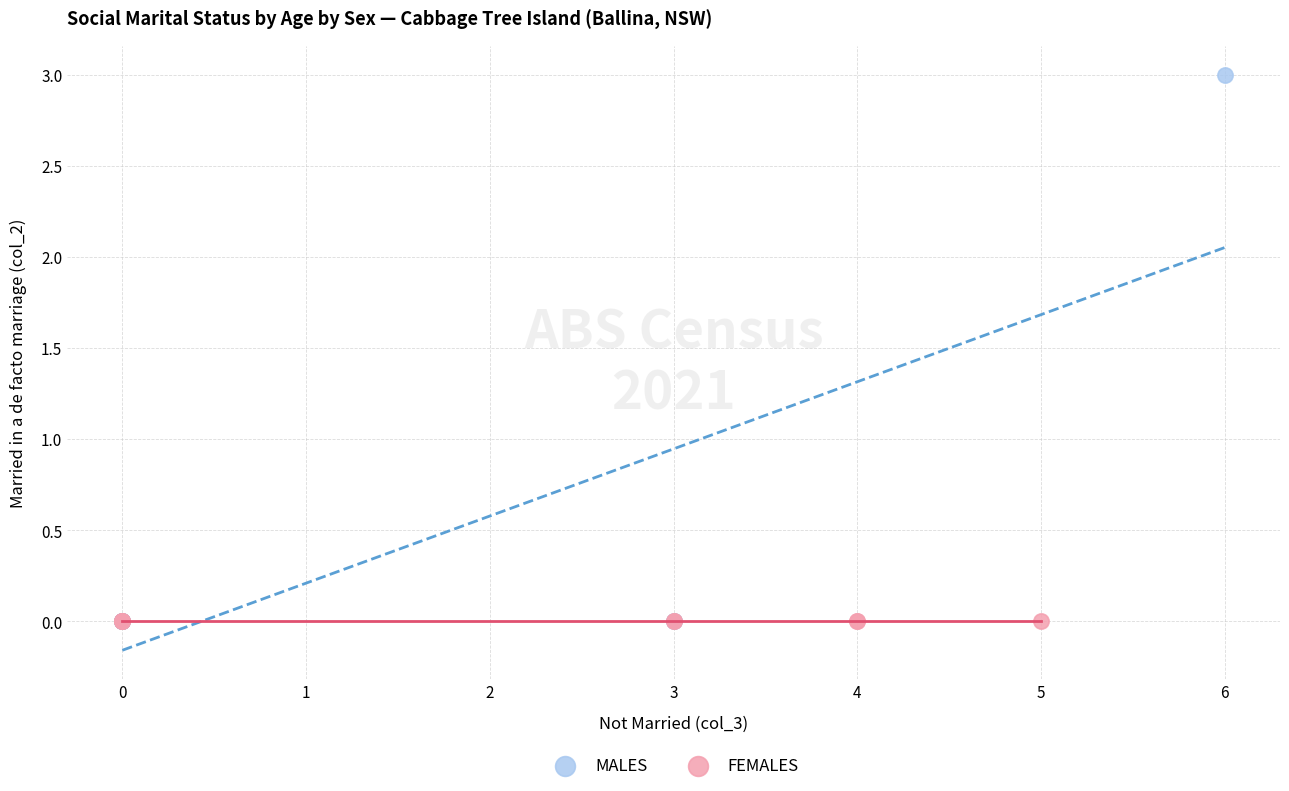

What are all the series names shown in the legend?

MALES, FEMALES